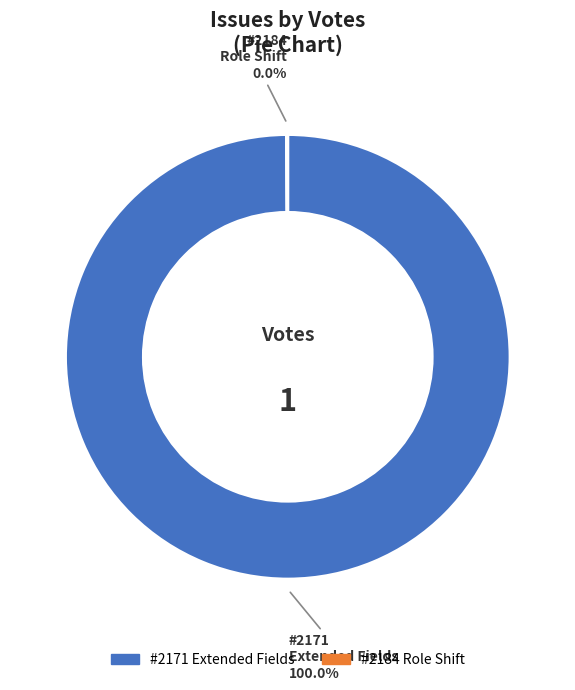

True or false: 2171 accounts for 90% of the total.

False